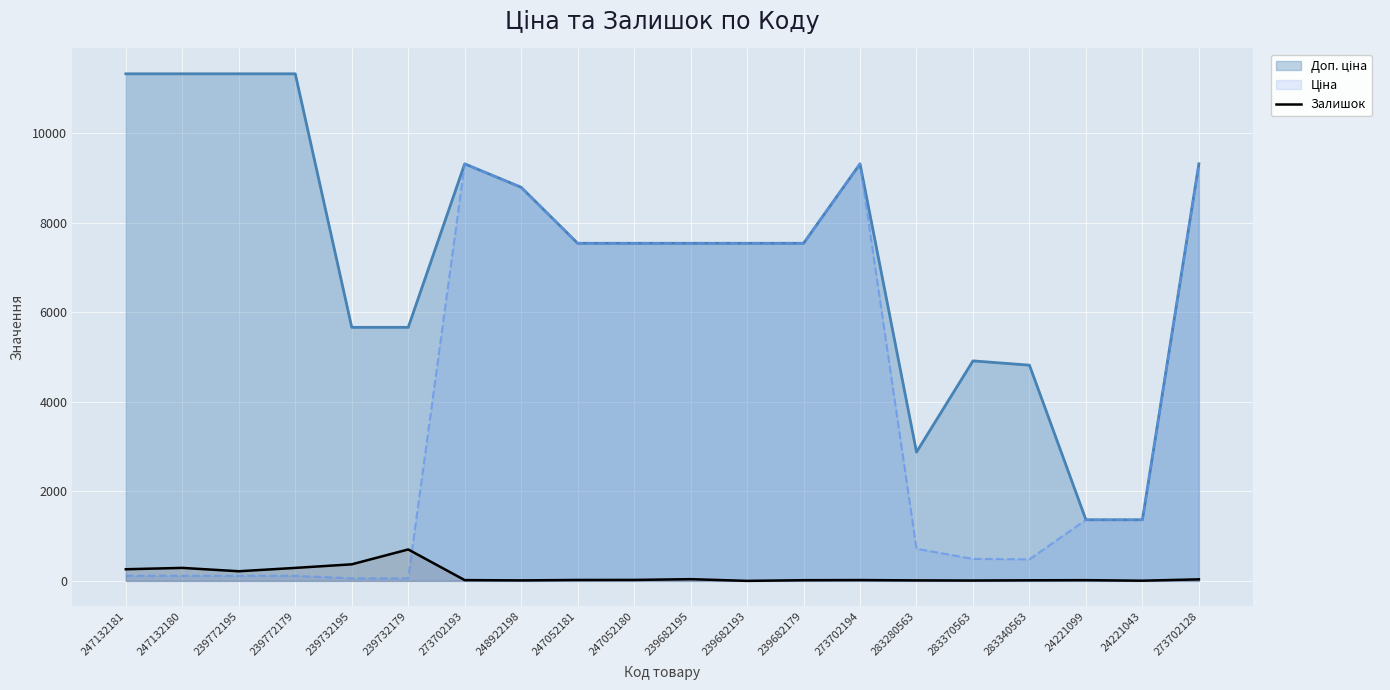

The chart shows a value of 37 at 247052180. True or false?

False